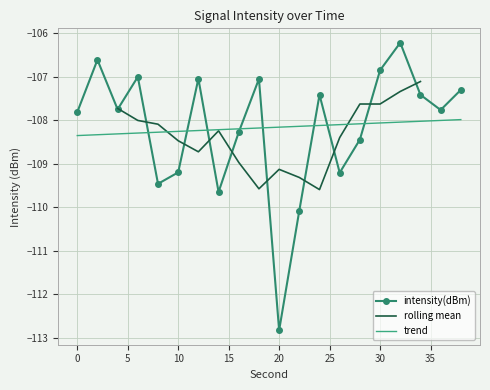

Reading right to left, list all the values displayed in this chart.

-107.3	-107.8	-107.4	-106.2	-106.8	-108.4	-109.2	-107.4	-110.1	-112.8	-107.0	-108.3	-109.6	-107.0	-109.2	-109.5	-107.0	-107.7	-106.6	-107.8